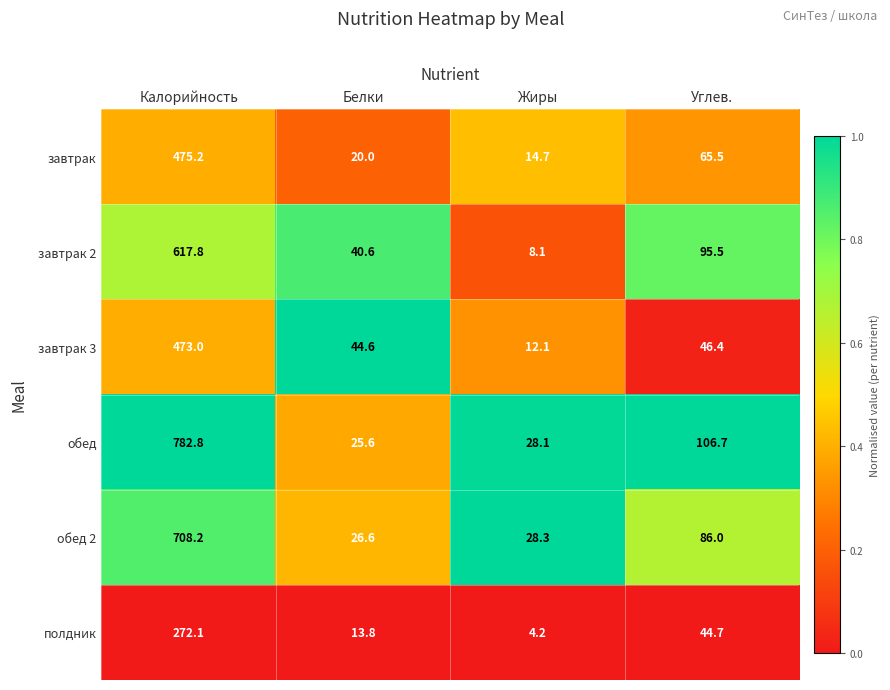

List the labels in order of полдник value, largest first.

Калорийность, Углев., Белки, Жиры